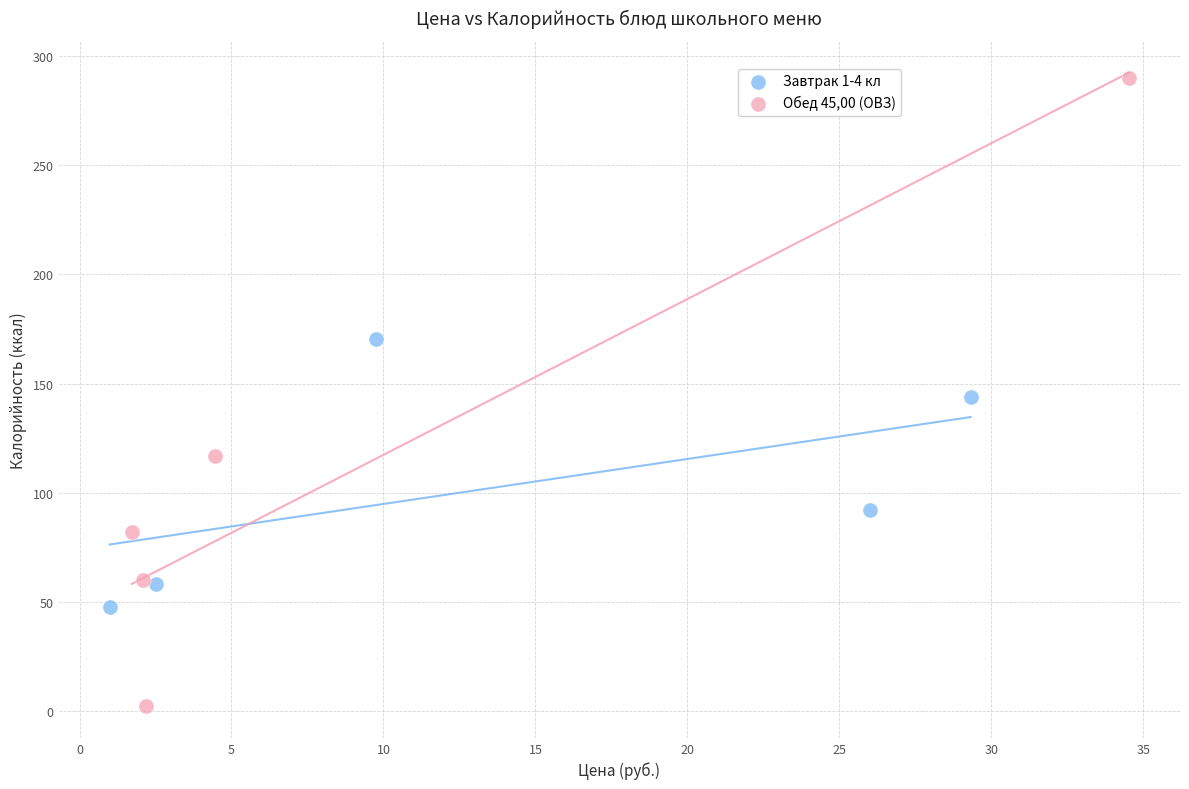

Which series reaches the maximum Y coordinate?

Обед 45,00 (ОВЗ)